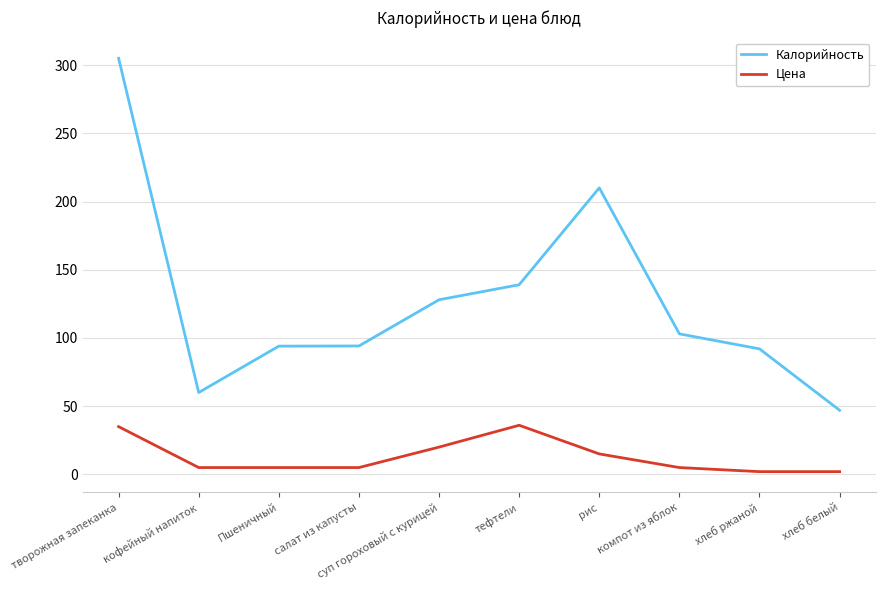

True or false: Цена and Калорийность cross at least once.

False